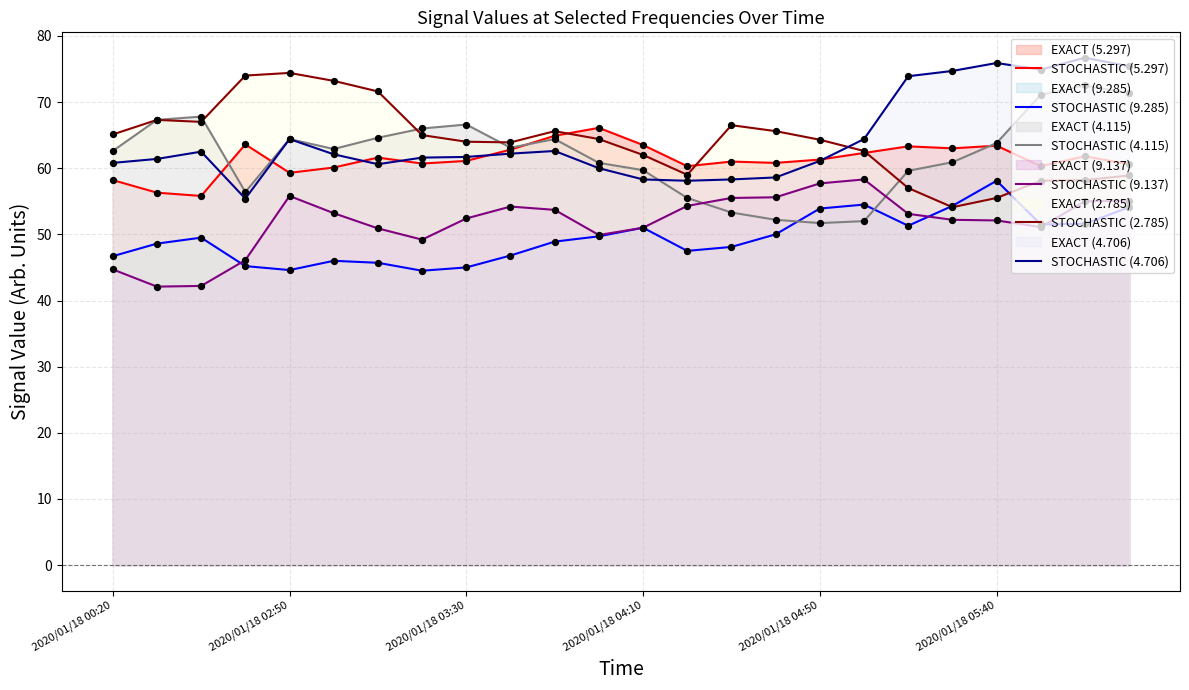

Which series reaches the maximum Y coordinate?

STOCHASTIC (4.706)